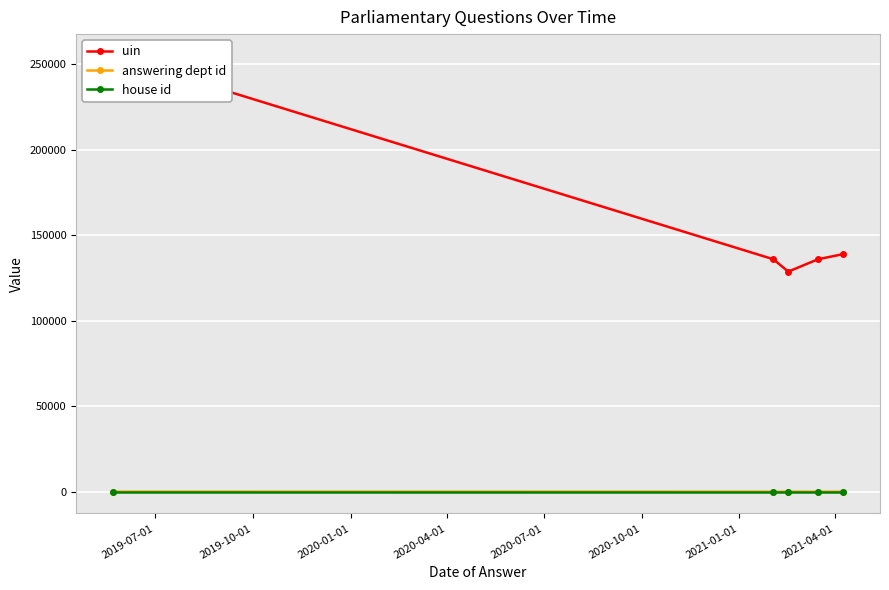

Rank the series at 2019-10-01 from lowest to highest value.

house id, answering dept id, uin